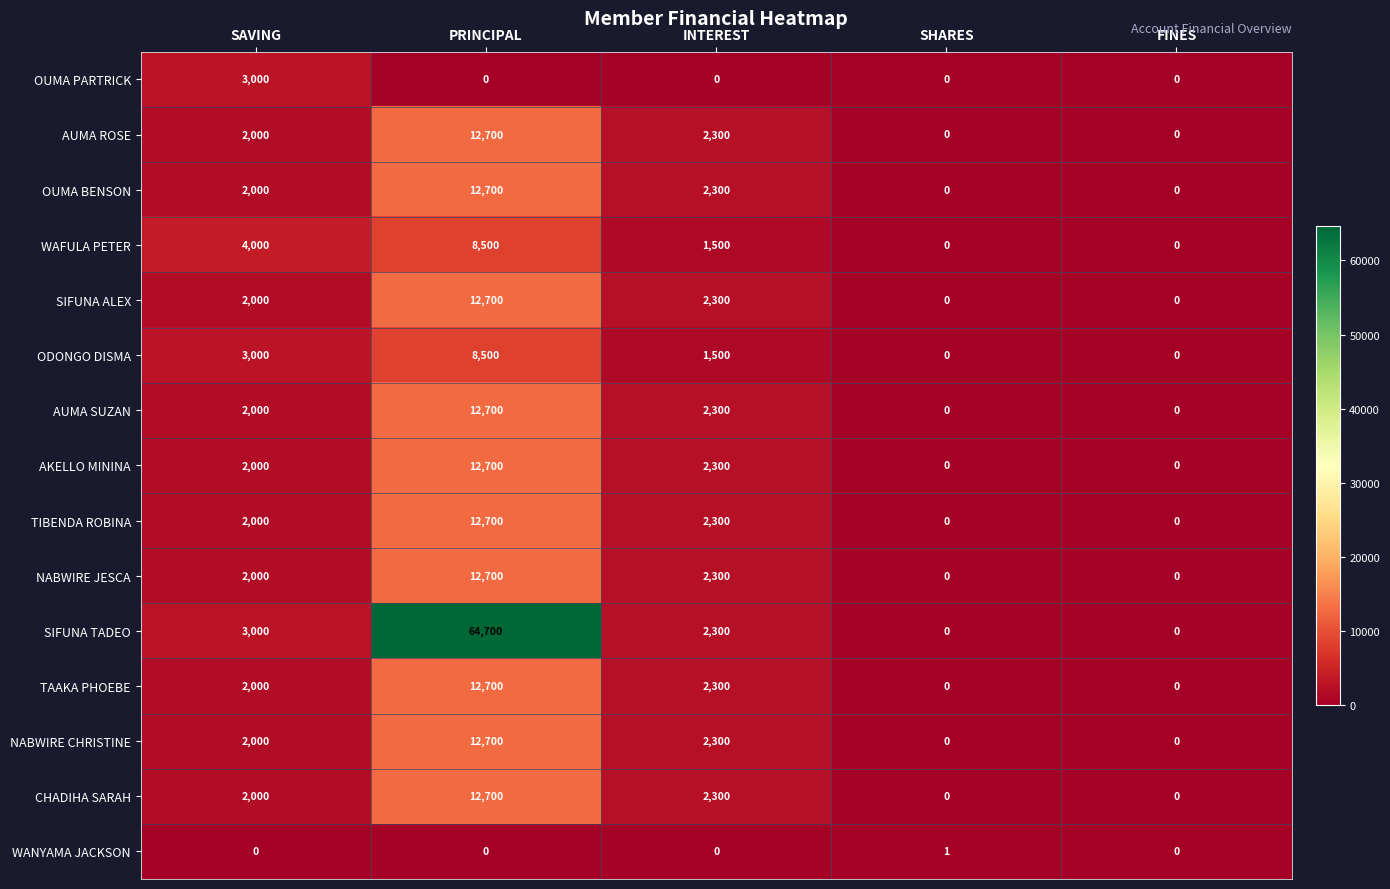

What is the maximum value shown in the chart?

64700